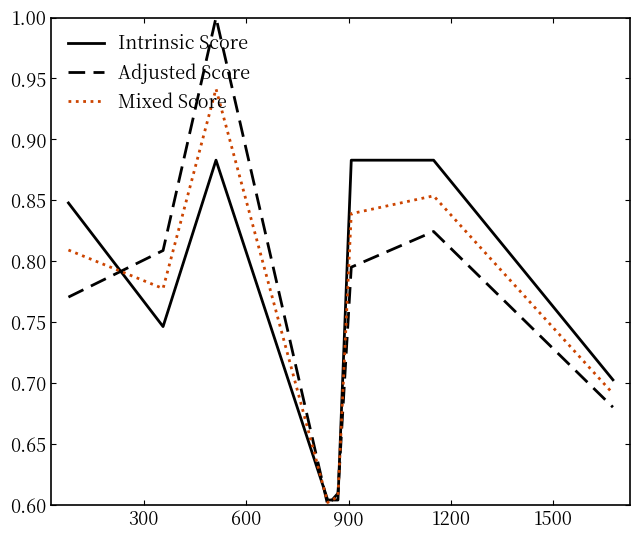

Which series has the widest spread of values?

Adjusted Score